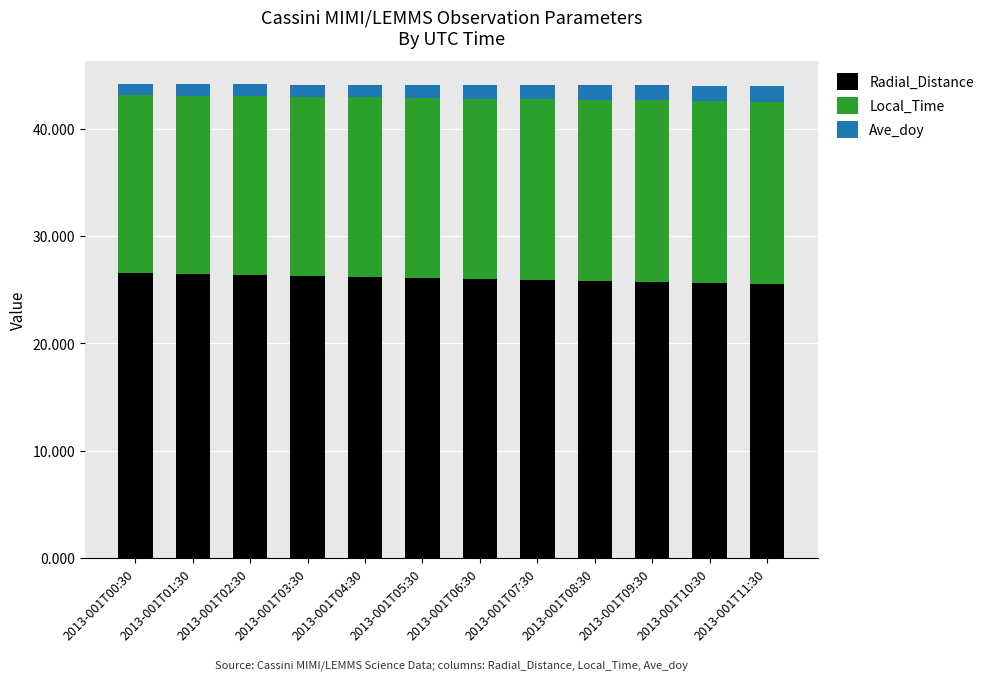

What is the maximum value for Radial_Distance?

26.5